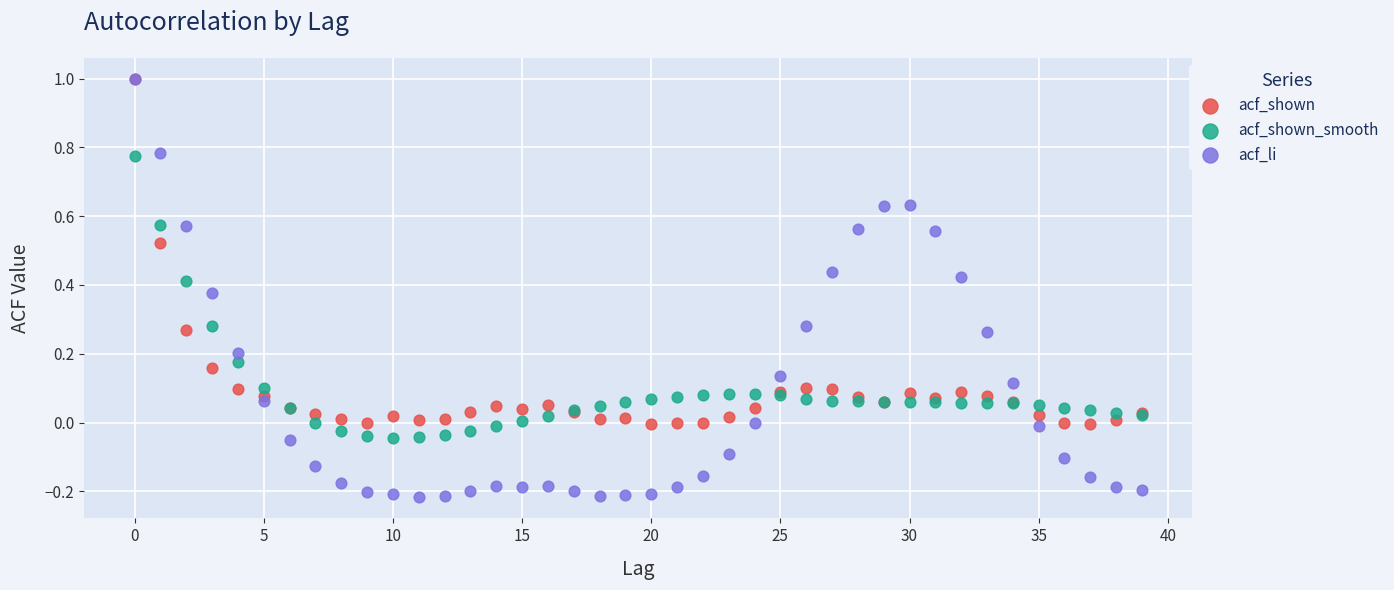

What are all the series names shown in the legend?

acf_shown, acf_shown_smooth, acf_li